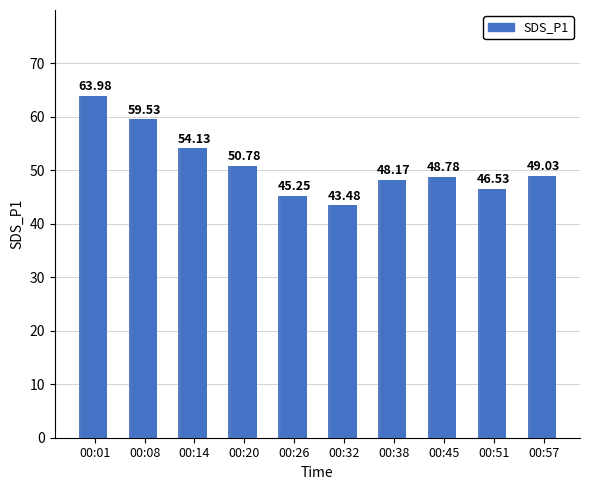

List the labels in order of value, largest first.

00:01, 00:08, 00:14, 00:20, 00:57, 00:45, 00:38, 00:51, 00:26, 00:32